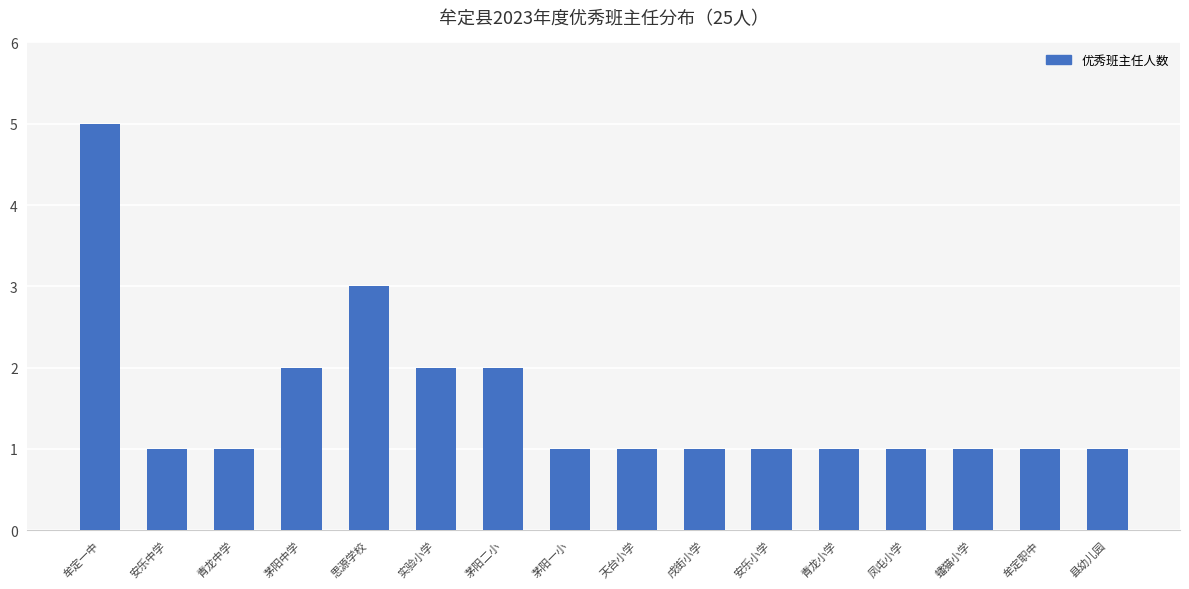

Are the bars horizontal?

No